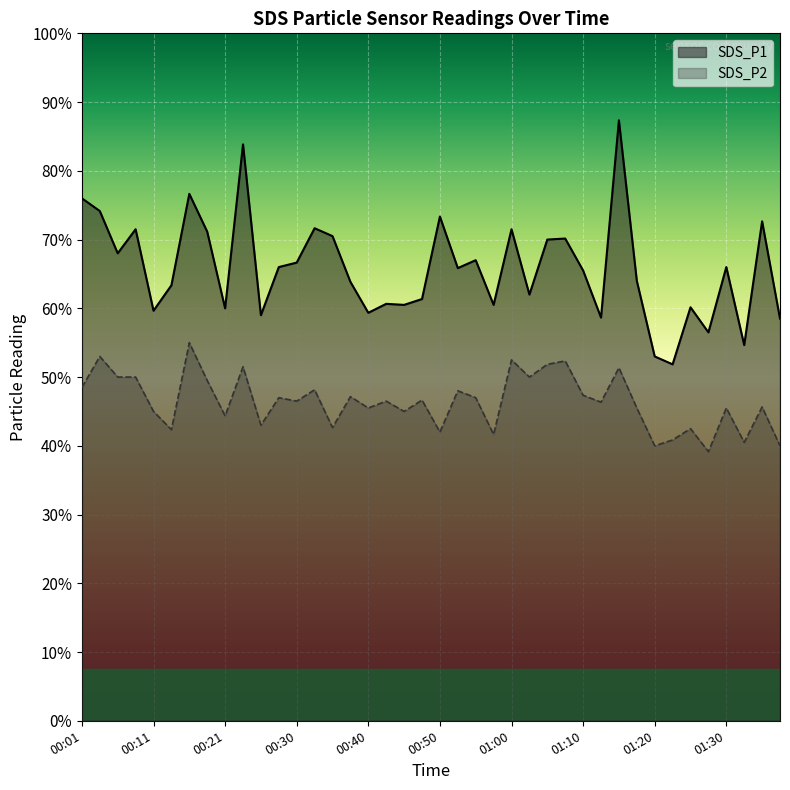

What are all the series names shown in the legend?

SDS_P1, SDS_P2